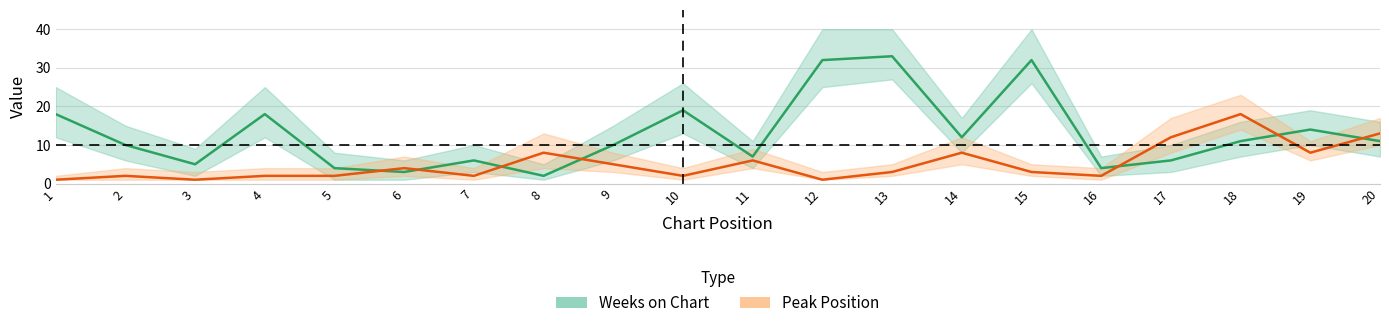

Which series changed the most between 9 and 14?

Peak Position